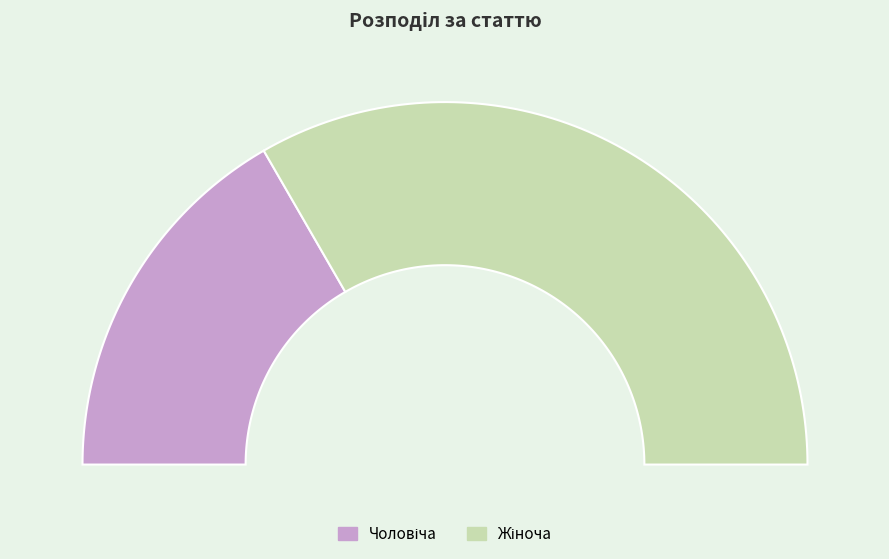

To the nearest percent, what portion does Жіноча represent?

67%